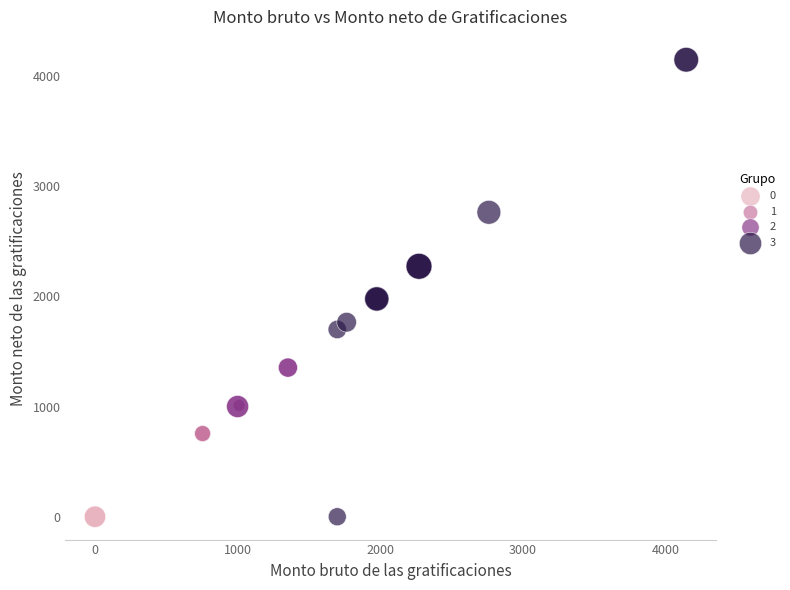

Which series contains the highest Y value?

3